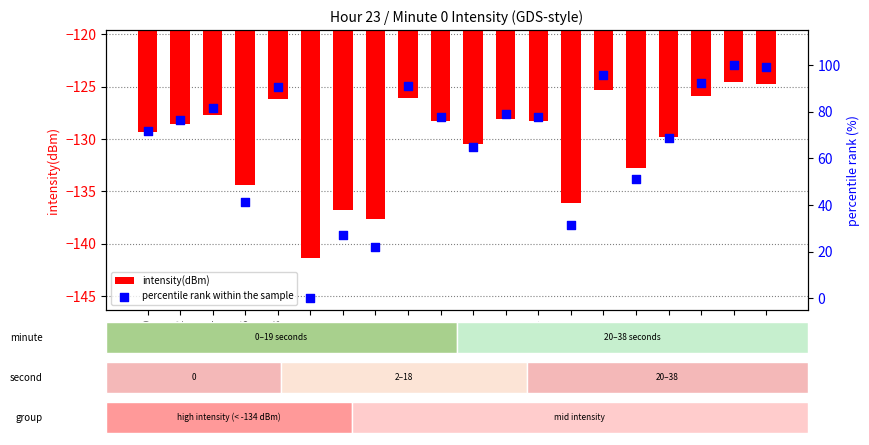

At which category is the sum across all series the highest?

36